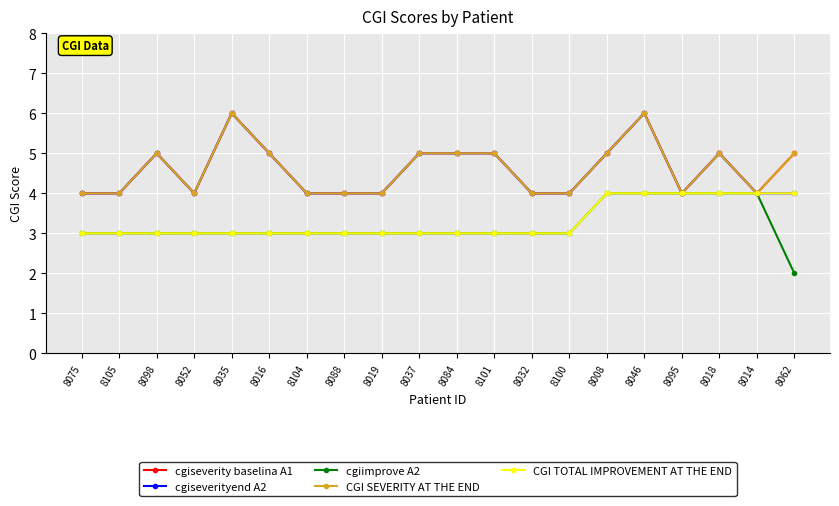

How many data points in CGI TOTAL IMPROVEMENT AT THE END are above 3?

6